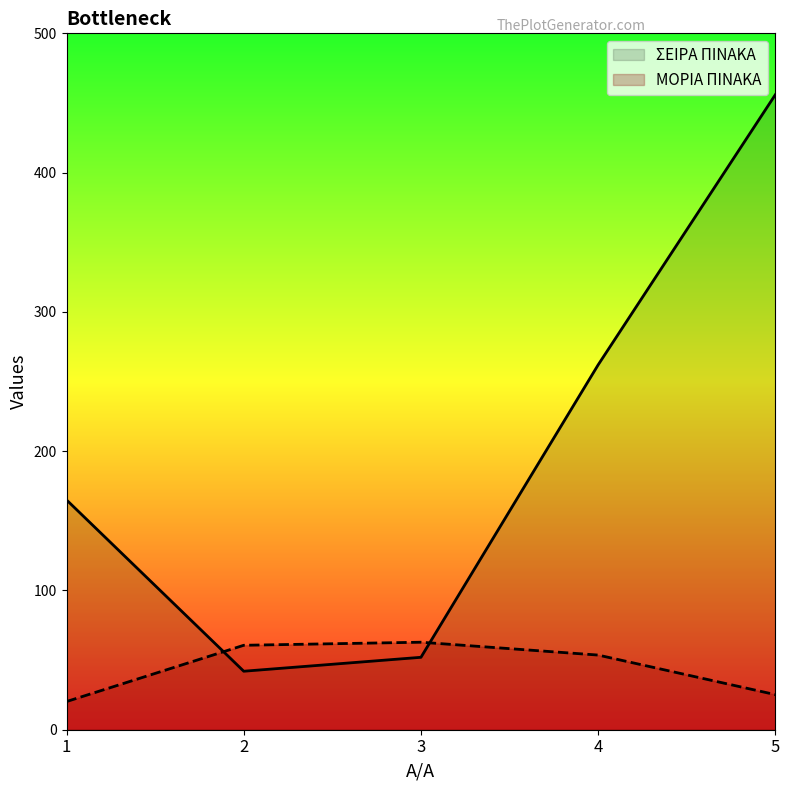

How many lines are shown in the chart?

2